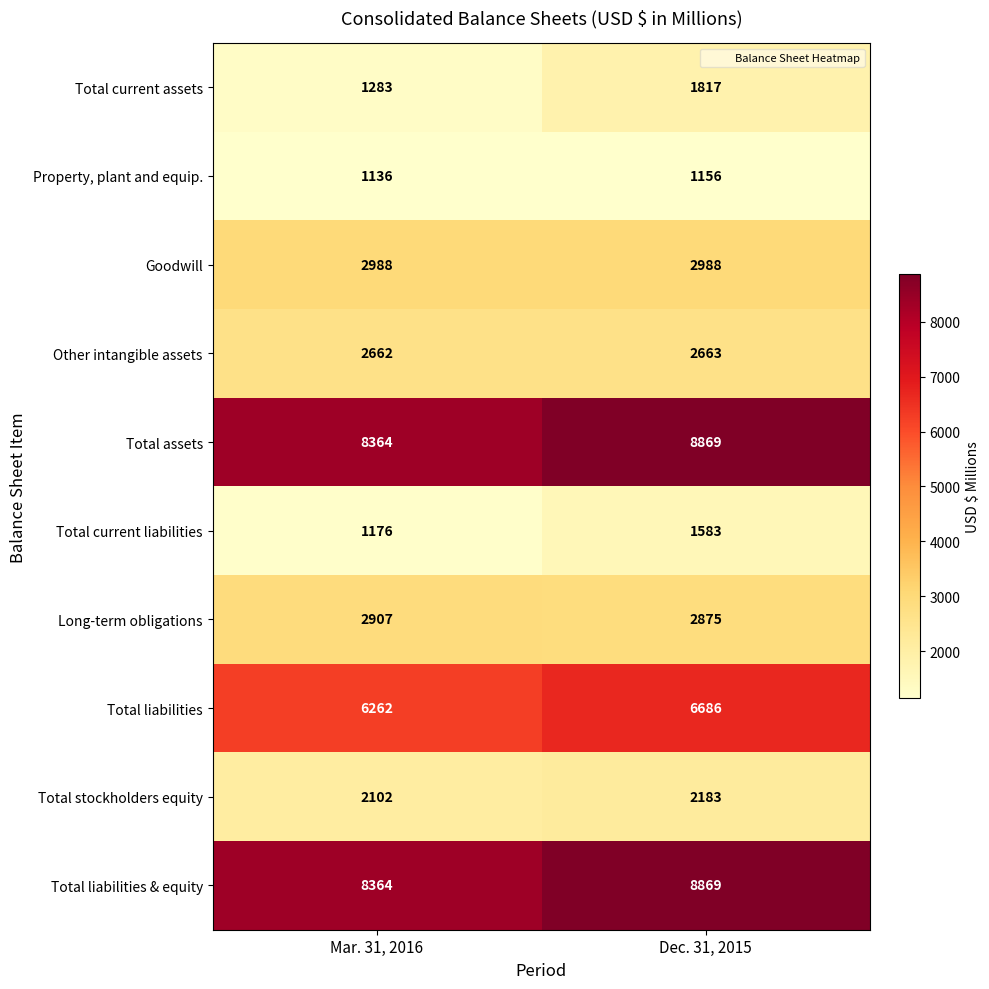

List the labels in order of Total current liabilities value, smallest first.

Mar. 31, 2016, Dec. 31, 2015